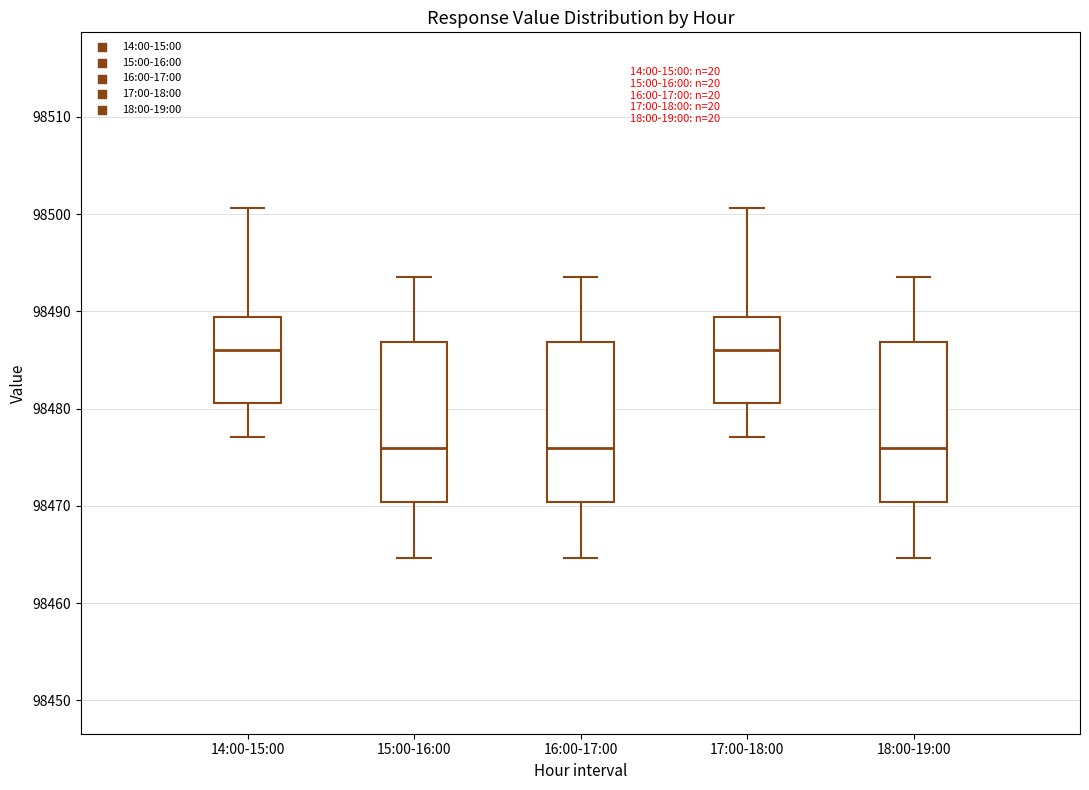

Reading left to right, read every box against the y-axis: the position of its median line, the range the box covers, and the ends of its whiskers. The values are not printed on the chart, so give them approximately, as read against the axis.

14:00-15:00: median 98486, box 98481 to 98489, whiskers 98477 to 98501
15:00-16:00: median 98476, box 98470 to 98487, whiskers 98465 to 98494
16:00-17:00: median 98476, box 98470 to 98487, whiskers 98465 to 98494
17:00-18:00: median 98486, box 98481 to 98489, whiskers 98477 to 98501
18:00-19:00: median 98476, box 98470 to 98487, whiskers 98465 to 98494